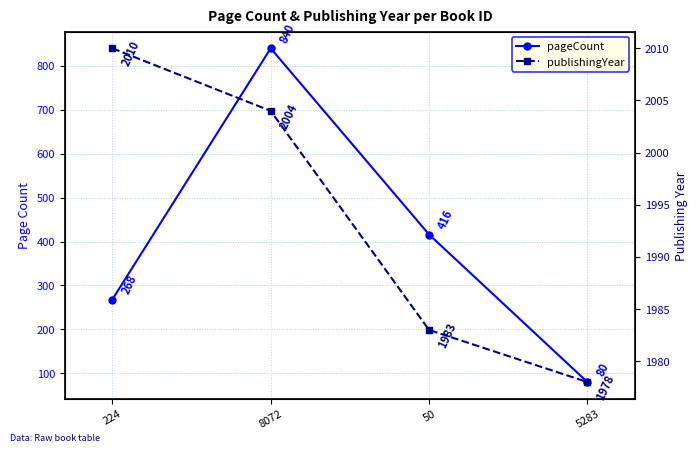

At how many categories does at least one series exceed 728?

4